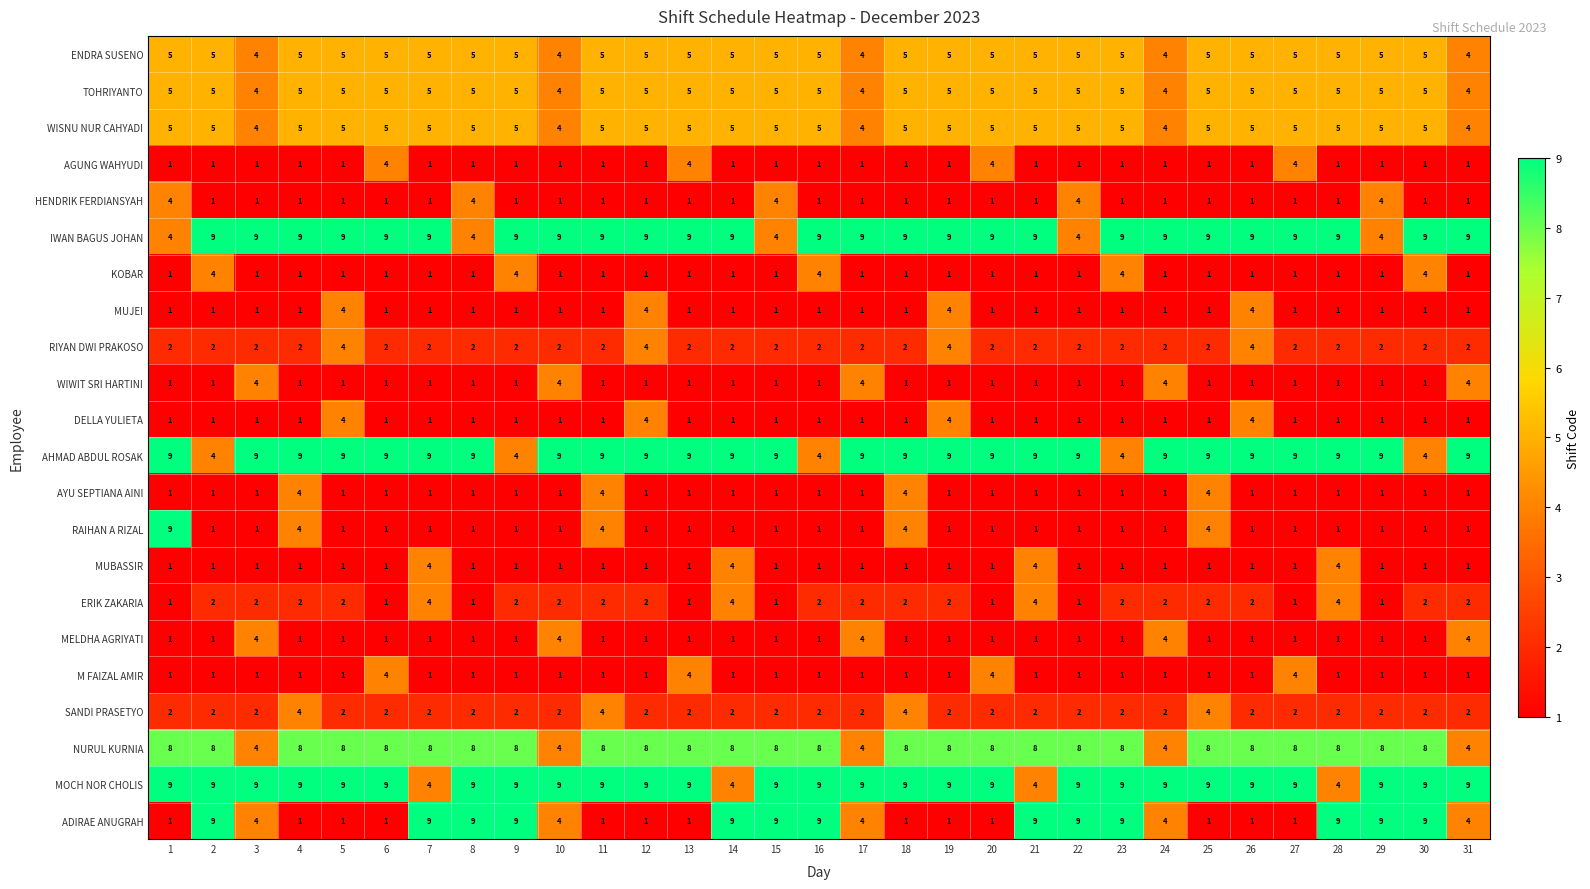

Which series has the largest total across all categories?

MOCH NOR CHOLIS